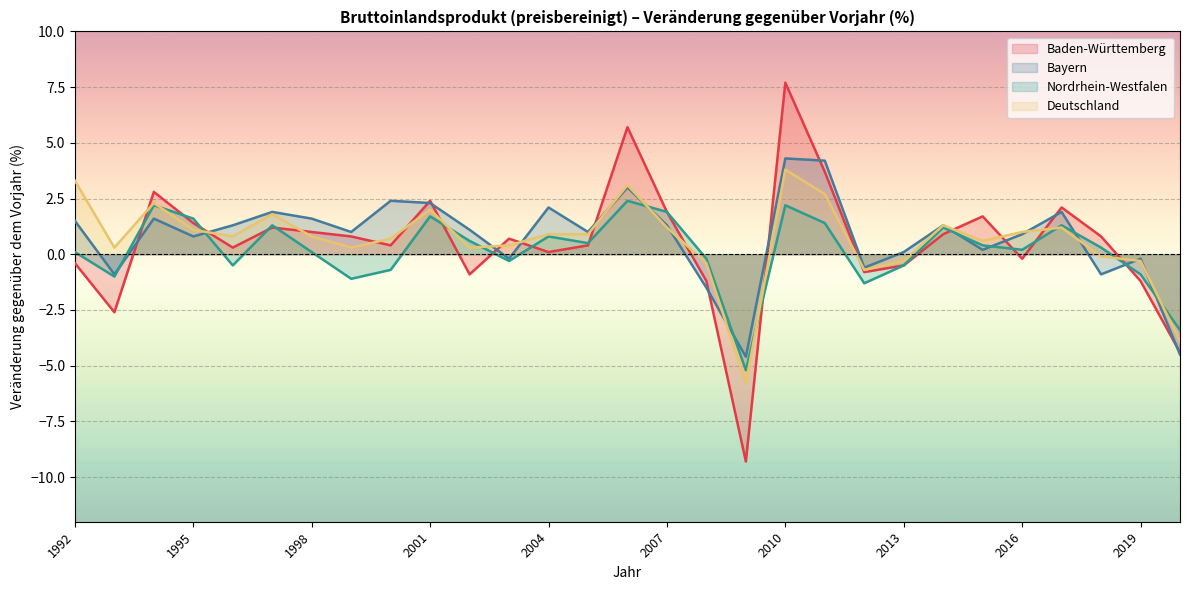

True or false: Deutschland has more than 2 interior local peaks.

True